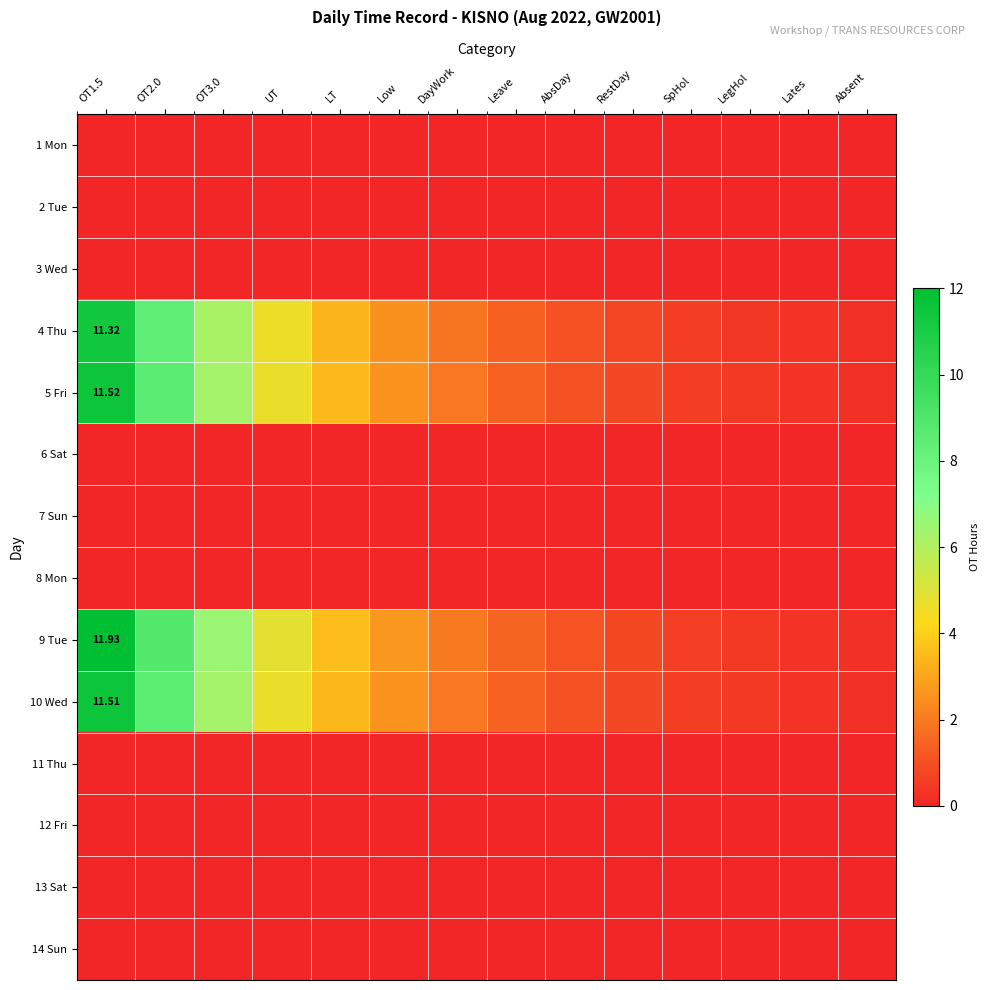

List the series in order of their peak value, highest first.

9 Tue, 5 Fri, 10 Wed, 4 Thu, 1 Mon, 2 Tue, 3 Wed, 6 Sat, 7 Sun, 8 Mon, 11 Thu, 12 Fri, 13 Sat, 14 Sun